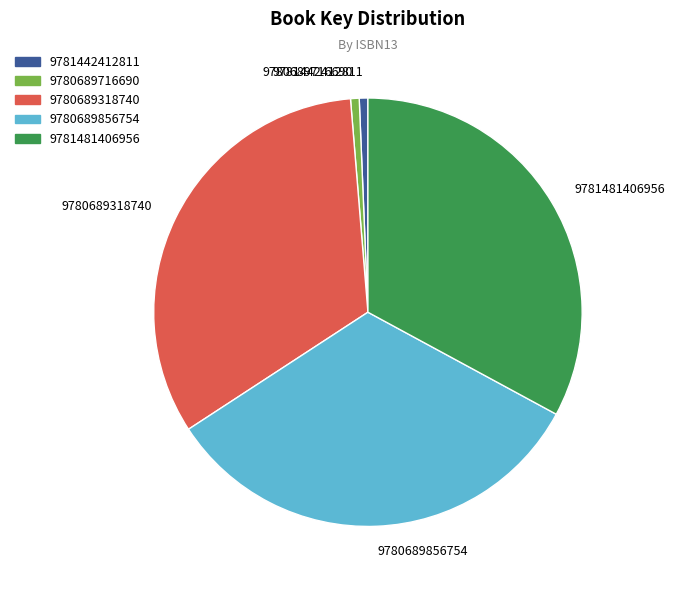

Is 9781481406956 the majority of the pie?

No